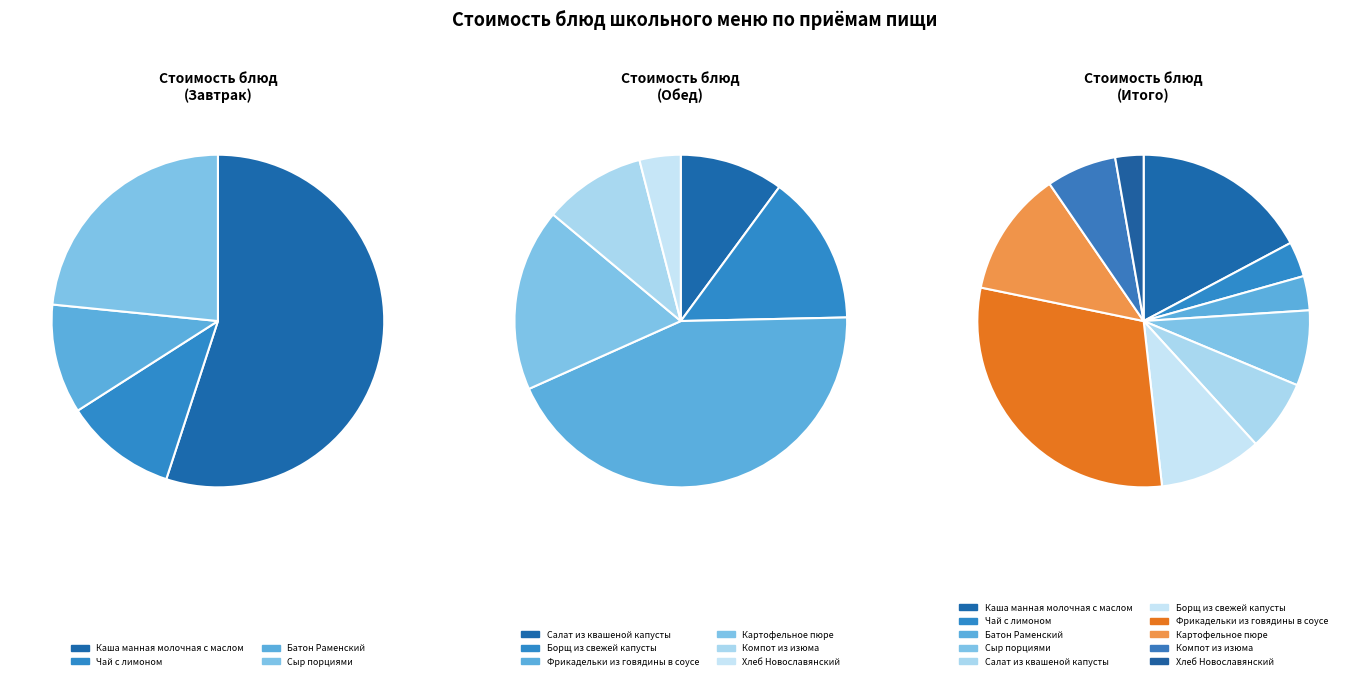

To the nearest percent, what is the average slice percentage?

10%